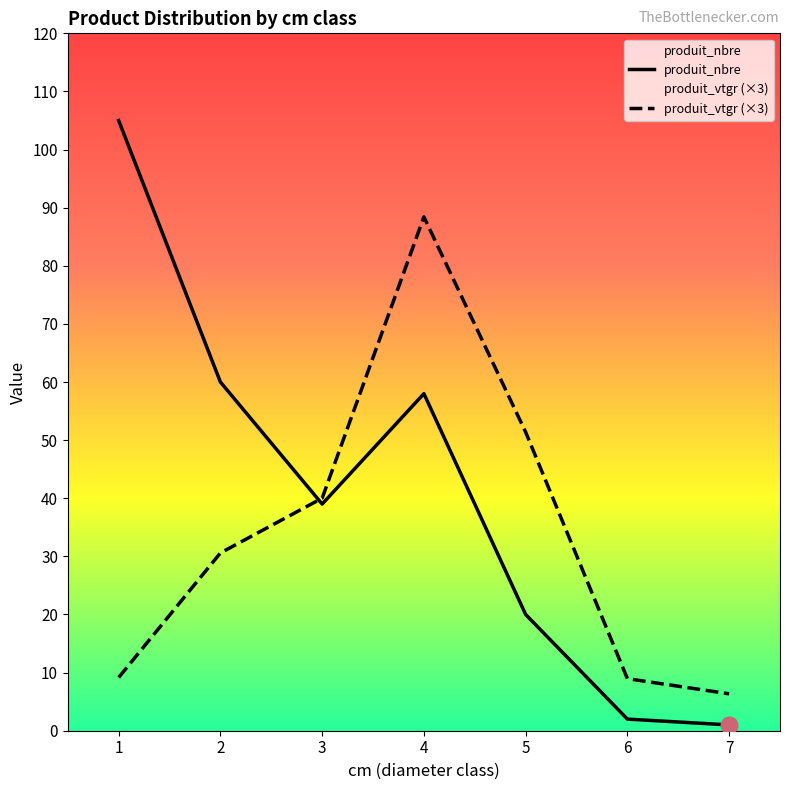

Rank the series by their average value, from lowest to highest.

produit_vtgr (×3), produit_nbre